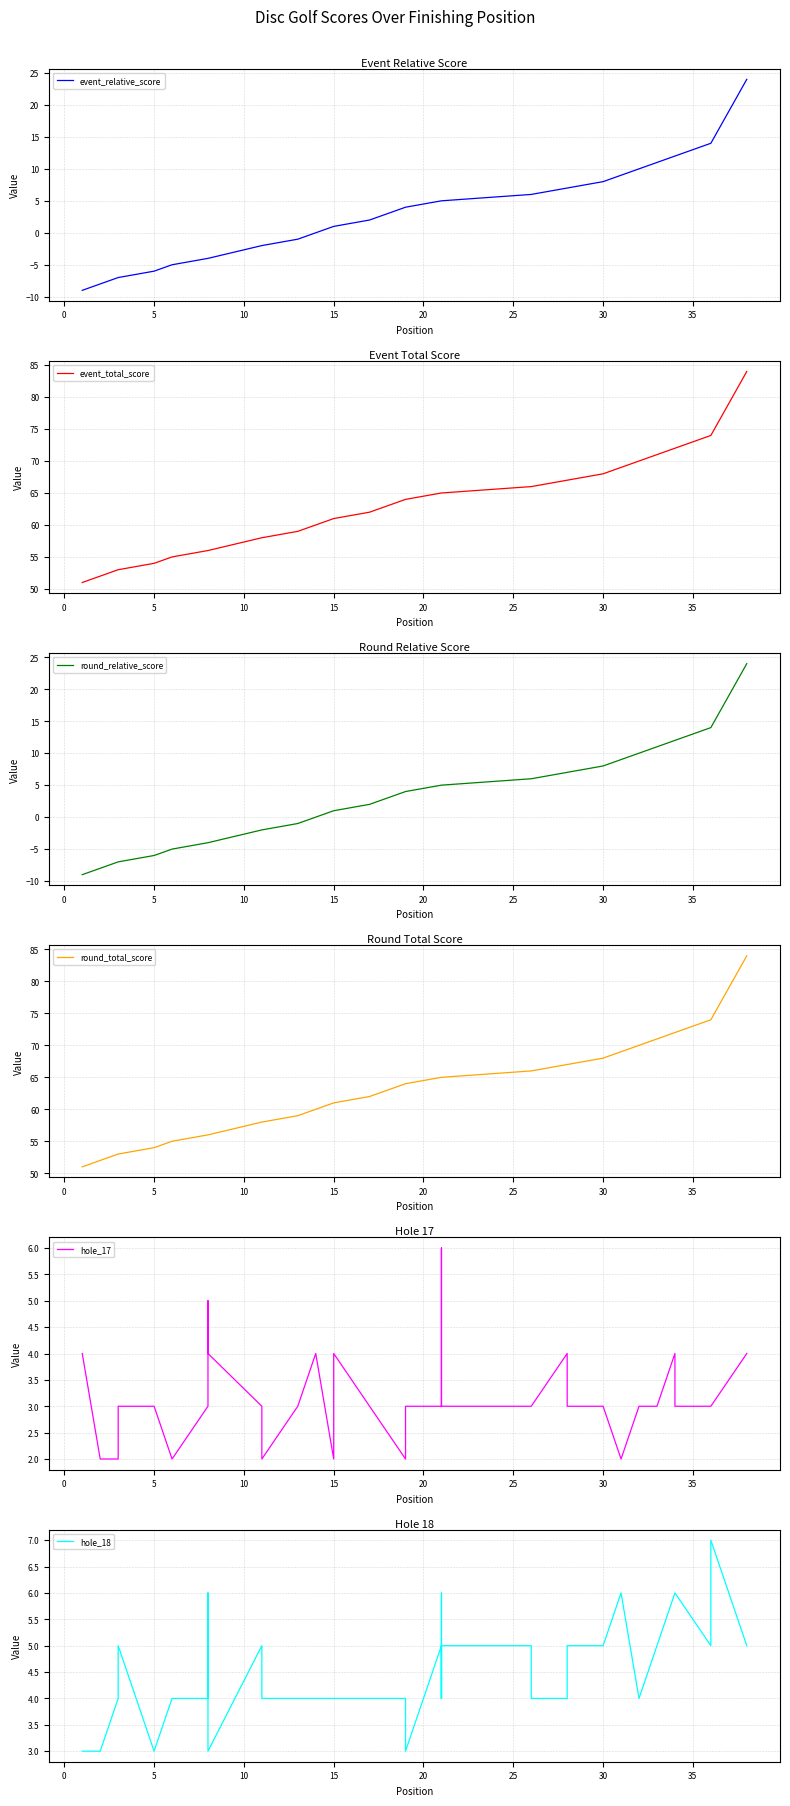

Does the chart display data point markers on the line(s)?

No